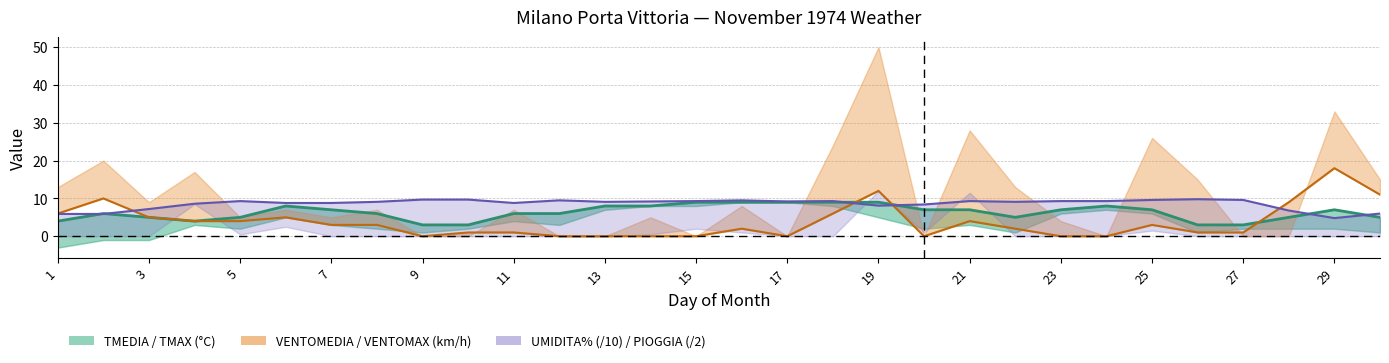

Does the chart have visible grid lines?

Yes